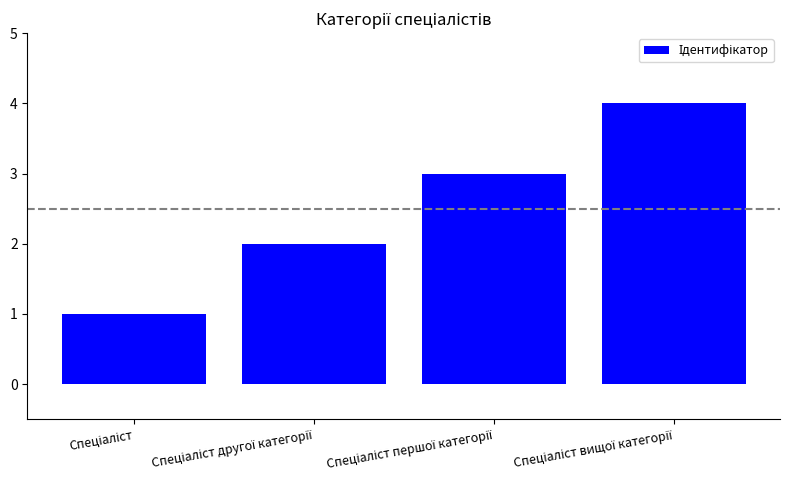

What is the difference between the maximum and minimum values?

3